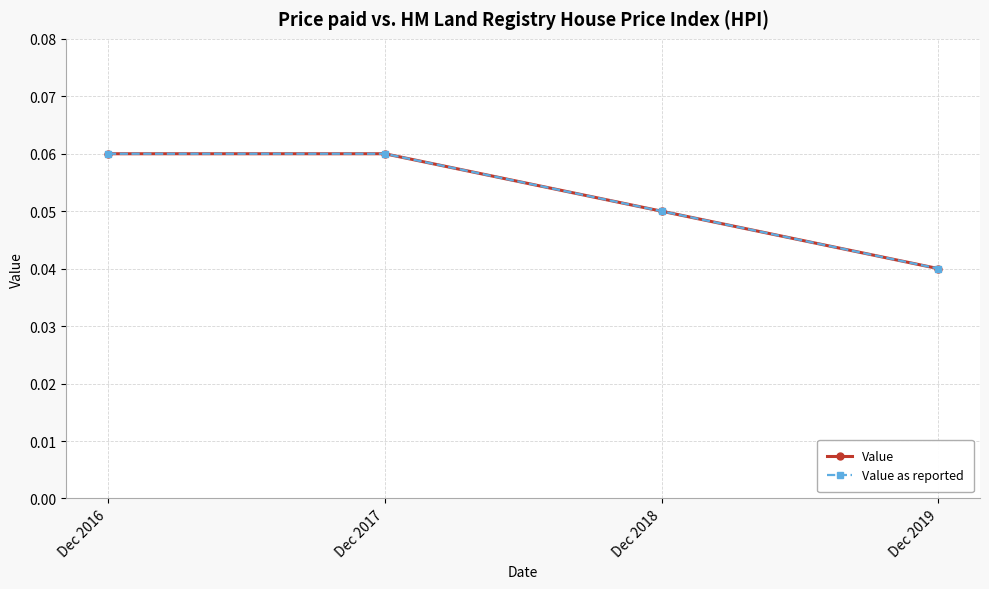

True or false: Value as reported and Value cross at least once.

False